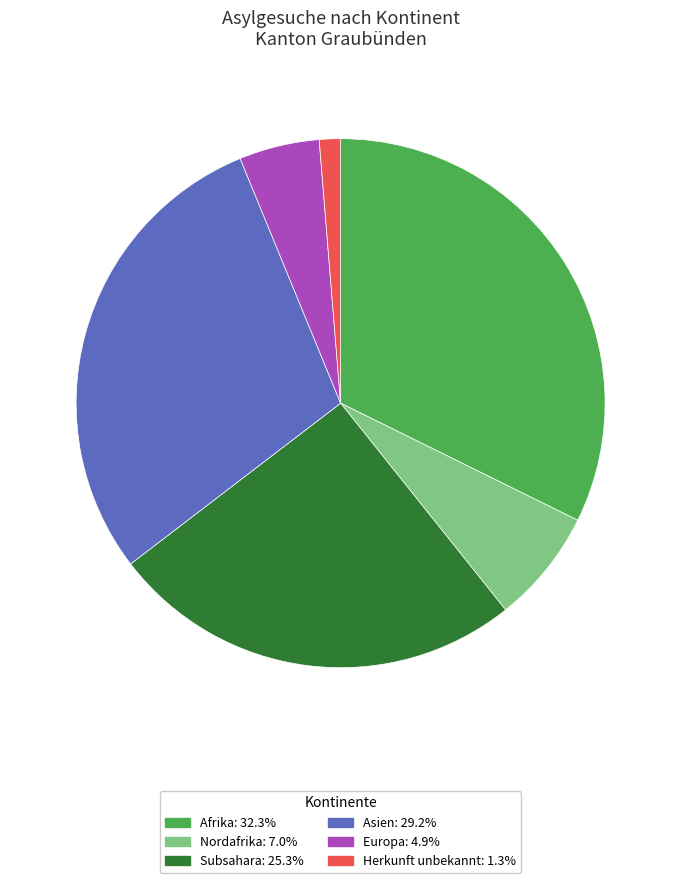

How many segments does this pie chart have?

6